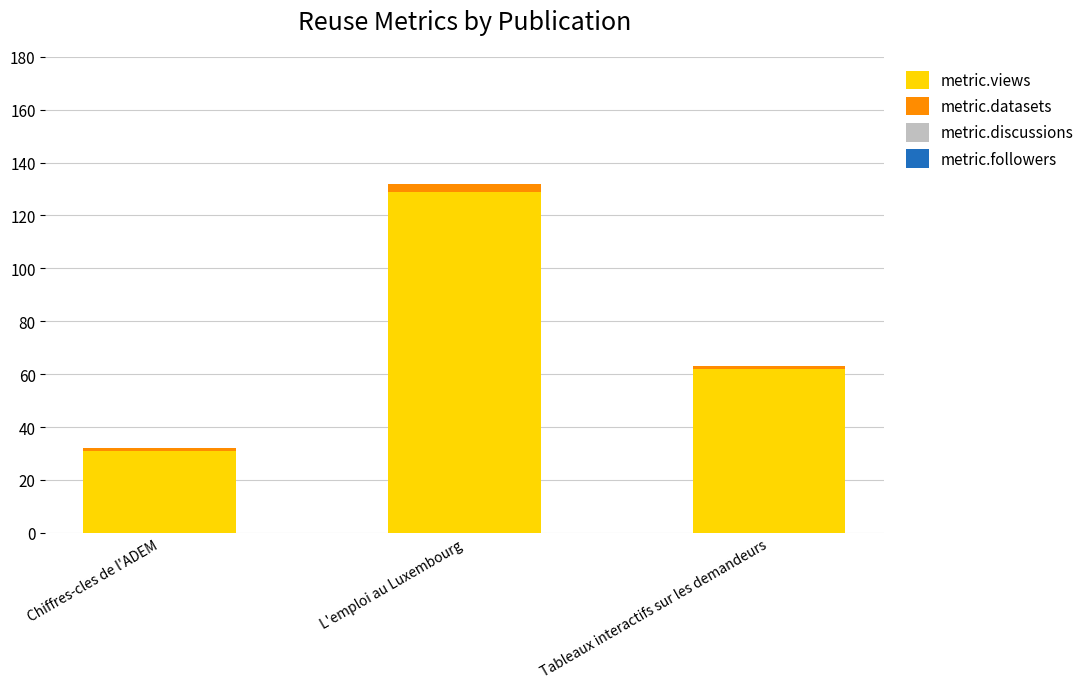

True or false: metric.views has a value of 35 at Tableaux interactifs sur les demandeurs.

False